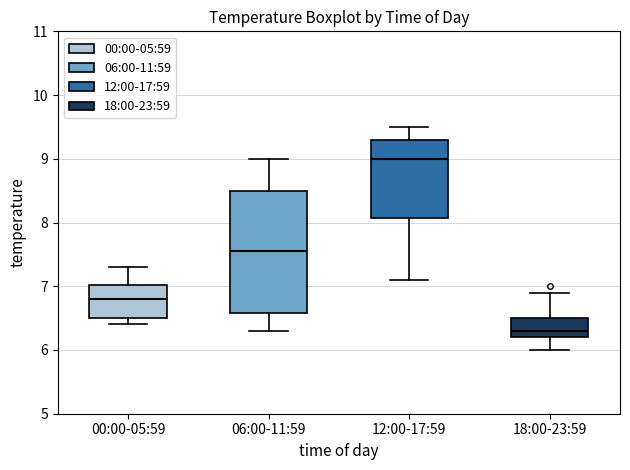

Where does the lower whisker of the box for 18:00-23:59 end on the y-axis? The values are not printed on the chart, so give them approximately, as read against the axis.

6.0